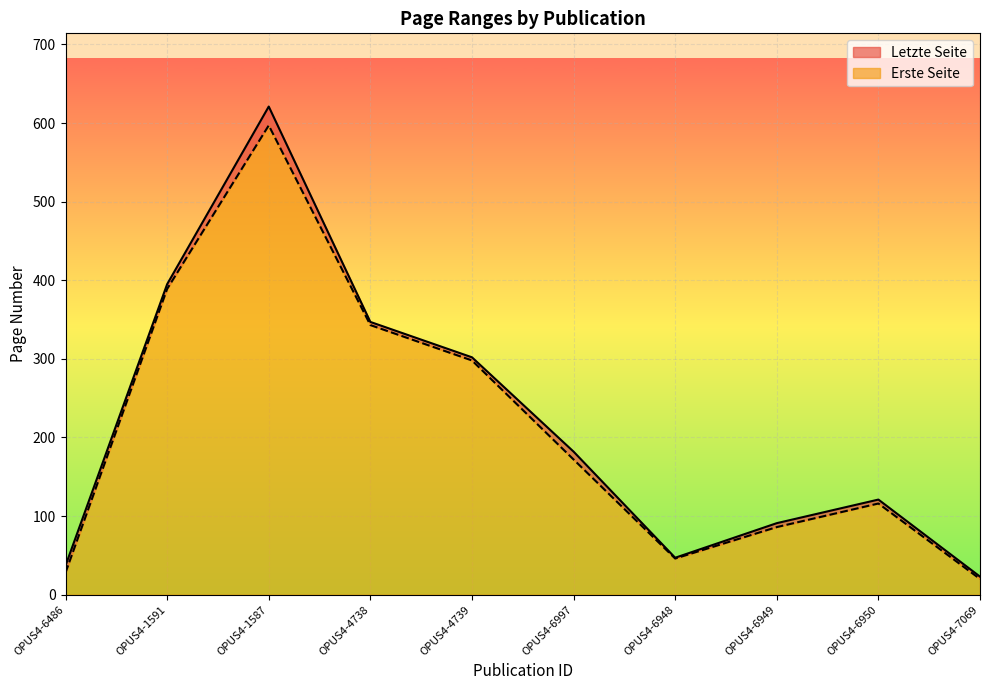

True or false: Erste Seite has more than 2 interior local peaks.

False